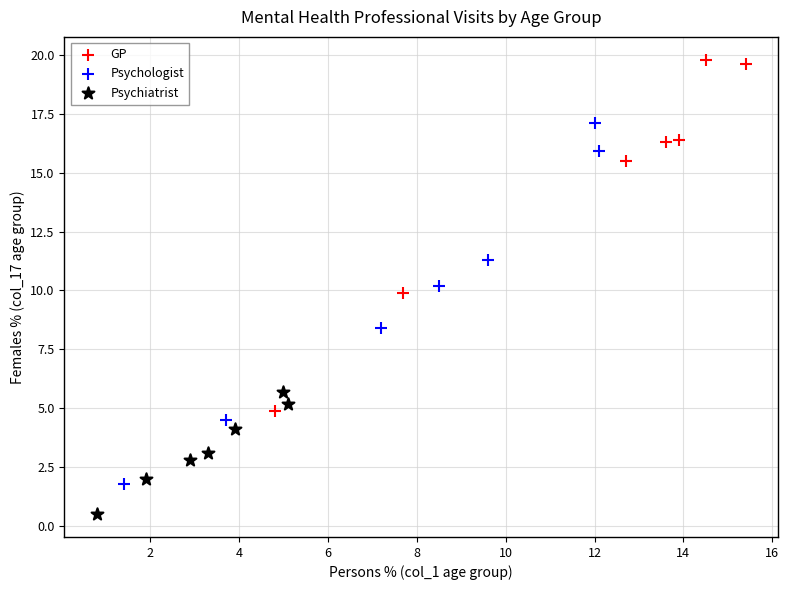

Which series reaches the maximum Y coordinate?

GP